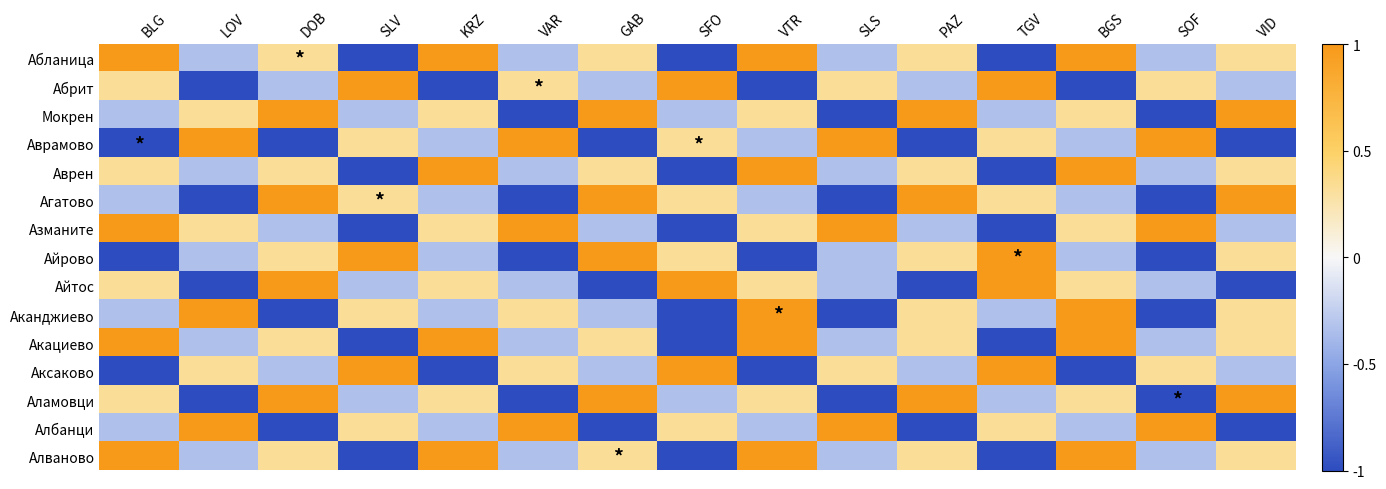

Reading left to right, list all the values displayed in this chart.

Абланица: BLG=1.0	LOV=-0.3	DOB=0.3	SLV=-1.0	KRZ=1.0	VAR=-0.3	GAB=0.3	SFO=-1.0	VTR=1.0	SLS=-0.3	PAZ=0.3	TGV=-1.0	BGS=1.0	SOF=-0.3	VID=0.3
Абрит: BLG=0.3	LOV=-1.0	DOB=-0.3	SLV=1.0	KRZ=-1.0	VAR=0.3	GAB=-0.3	SFO=1.0	VTR=-1.0	SLS=0.3	PAZ=-0.3	TGV=1.0	BGS=-1.0	SOF=0.3	VID=-0.3
Мокрен: BLG=-0.3	LOV=0.3	DOB=1.0	SLV=-0.3	KRZ=0.3	VAR=-1.0	GAB=1.0	SFO=-0.3	VTR=0.3	SLS=-1.0	PAZ=1.0	TGV=-0.3	BGS=0.3	SOF=-1.0	VID=1.0
Аврамово: BLG=-1.0	LOV=1.0	DOB=-1.0	SLV=0.3	KRZ=-0.3	VAR=1.0	GAB=-1.0	SFO=0.3	VTR=-0.3	SLS=1.0	PAZ=-1.0	TGV=0.3	BGS=-0.3	SOF=1.0	VID=-1.0
Аврен: BLG=0.3	LOV=-0.3	DOB=0.3	SLV=-1.0	KRZ=1.0	VAR=-0.3	GAB=0.3	SFO=-1.0	VTR=1.0	SLS=-0.3	PAZ=0.3	TGV=-1.0	BGS=1.0	SOF=-0.3	VID=0.3
Агатово: BLG=-0.3	LOV=-1.0	DOB=1.0	SLV=0.3	KRZ=-0.3	VAR=-1.0	GAB=1.0	SFO=0.3	VTR=-0.3	SLS=-1.0	PAZ=1.0	TGV=0.3	BGS=-0.3	SOF=-1.0	VID=1.0
Азманите: BLG=1.0	LOV=0.3	DOB=-0.3	SLV=-1.0	KRZ=0.3	VAR=1.0	GAB=-0.3	SFO=-1.0	VTR=0.3	SLS=1.0	PAZ=-0.3	TGV=-1.0	BGS=0.3	SOF=1.0	VID=-0.3
Айрово: BLG=-1.0	LOV=-0.3	DOB=0.3	SLV=1.0	KRZ=-0.3	VAR=-1.0	GAB=1.0	SFO=0.3	VTR=-1.0	SLS=-0.3	PAZ=0.3	TGV=1.0	BGS=-0.3	SOF=-1.0	VID=0.3
Айтос: BLG=0.3	LOV=-1.0	DOB=1.0	SLV=-0.3	KRZ=0.3	VAR=-0.3	GAB=-1.0	SFO=1.0	VTR=0.3	SLS=-0.3	PAZ=-1.0	TGV=1.0	BGS=0.3	SOF=-0.3	VID=-1.0
Аканджиево: BLG=-0.3	LOV=1.0	DOB=-1.0	SLV=0.3	KRZ=-0.3	VAR=0.3	GAB=-0.3	SFO=-1.0	VTR=1.0	SLS=-1.0	PAZ=0.3	TGV=-0.3	BGS=1.0	SOF=-1.0	VID=0.3
Акациево: BLG=1.0	LOV=-0.3	DOB=0.3	SLV=-1.0	KRZ=1.0	VAR=-0.3	GAB=0.3	SFO=-1.0	VTR=1.0	SLS=-0.3	PAZ=0.3	TGV=-1.0	BGS=1.0	SOF=-0.3	VID=0.3
Аксаково: BLG=-1.0	LOV=0.3	DOB=-0.3	SLV=1.0	KRZ=-1.0	VAR=0.3	GAB=-0.3	SFO=1.0	VTR=-1.0	SLS=0.3	PAZ=-0.3	TGV=1.0	BGS=-1.0	SOF=0.3	VID=-0.3
Аламовци: BLG=0.3	LOV=-1.0	DOB=1.0	SLV=-0.3	KRZ=0.3	VAR=-1.0	GAB=1.0	SFO=-0.3	VTR=0.3	SLS=-1.0	PAZ=1.0	TGV=-0.3	BGS=0.3	SOF=-1.0	VID=1.0
Албанци: BLG=-0.3	LOV=1.0	DOB=-1.0	SLV=0.3	KRZ=-0.3	VAR=1.0	GAB=-1.0	SFO=0.3	VTR=-0.3	SLS=1.0	PAZ=-1.0	TGV=0.3	BGS=-0.3	SOF=1.0	VID=-1.0
Алваново: BLG=1.0	LOV=-0.3	DOB=0.3	SLV=-1.0	KRZ=1.0	VAR=-0.3	GAB=0.3	SFO=-1.0	VTR=1.0	SLS=-0.3	PAZ=0.3	TGV=-1.0	BGS=1.0	SOF=-0.3	VID=0.3